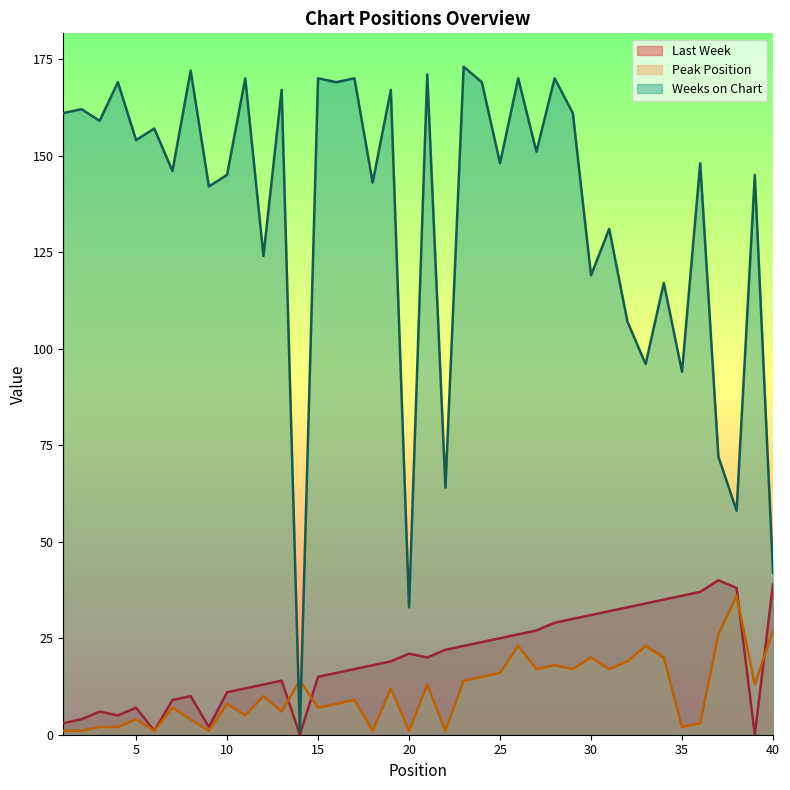

What is the total value across all series at 18?

162